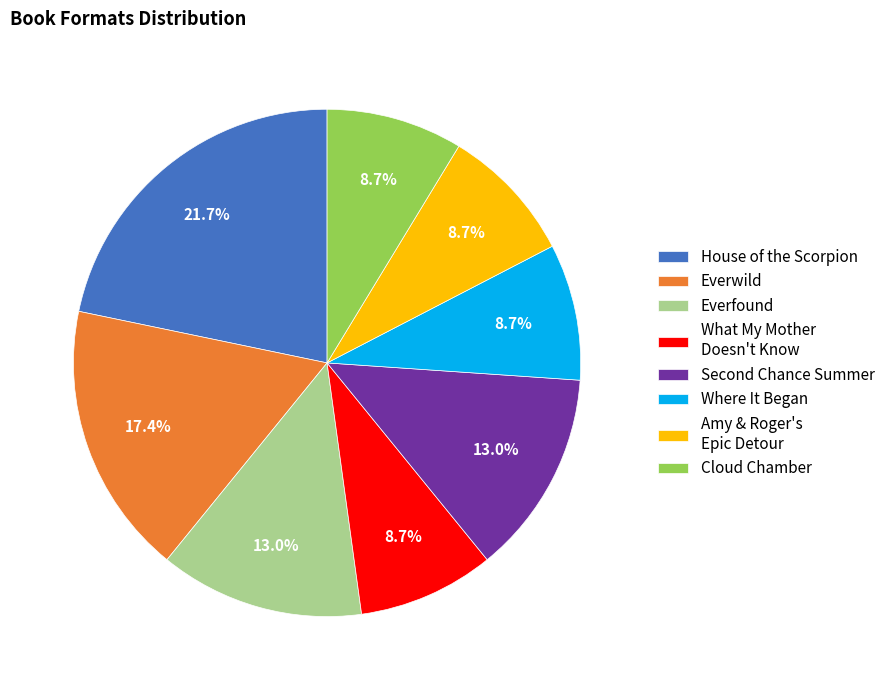

To the nearest percent, what portion does Where It Began represent?

9%